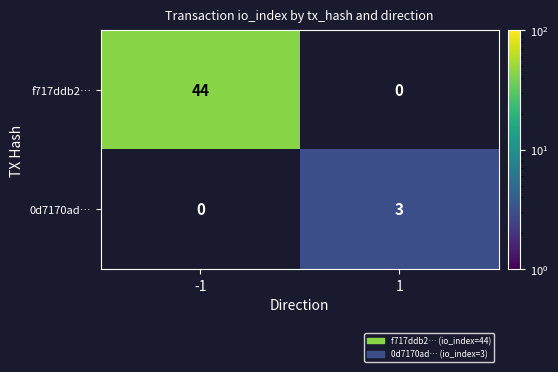

At how many categories does at least one series exceed 38?

1